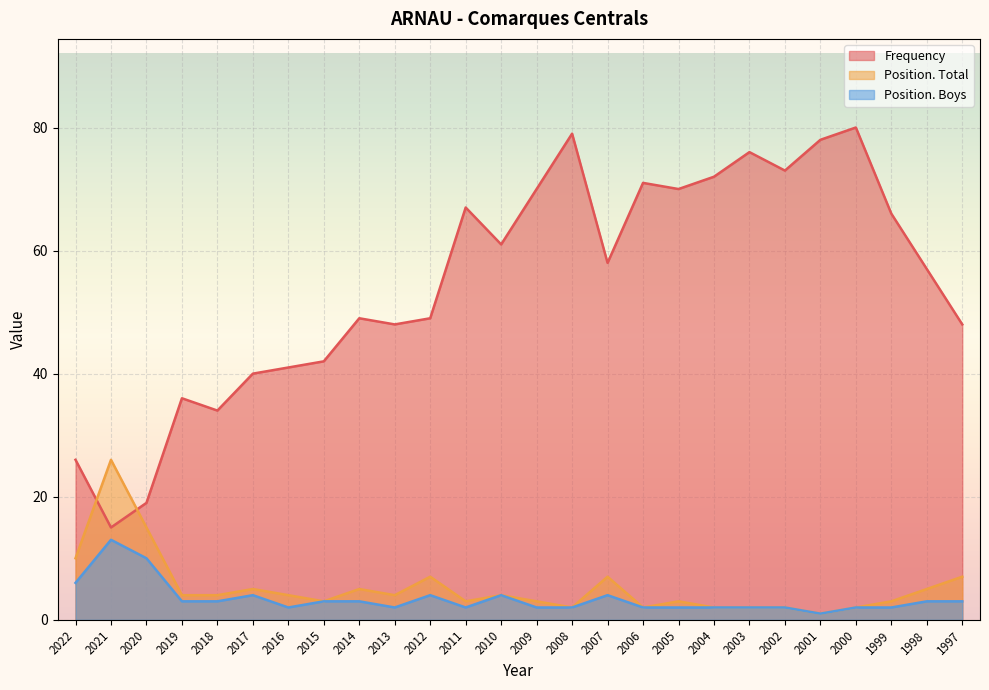

True or false: Frequency has a value of 79 at 2008.

True